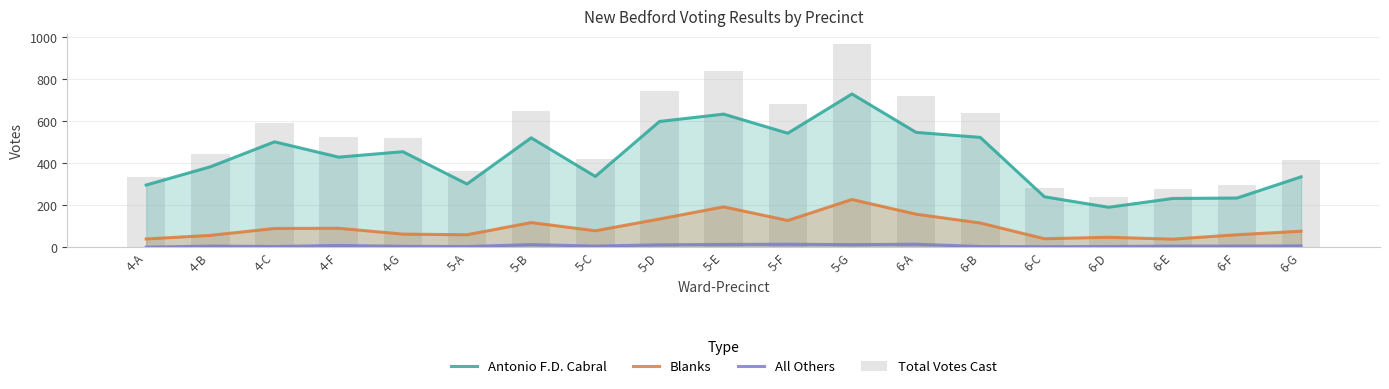

At how many categories does at least one series exceed 47?

19